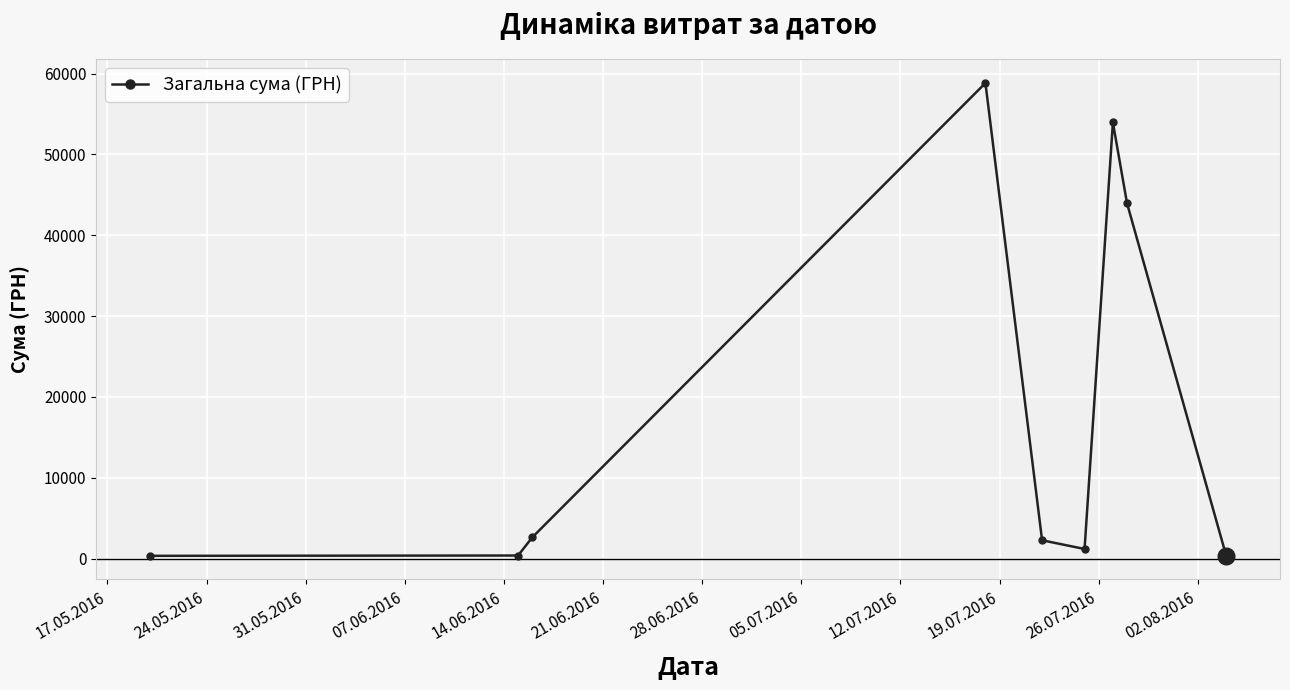

True or false: the data has more than 2 interior local peaks.

False